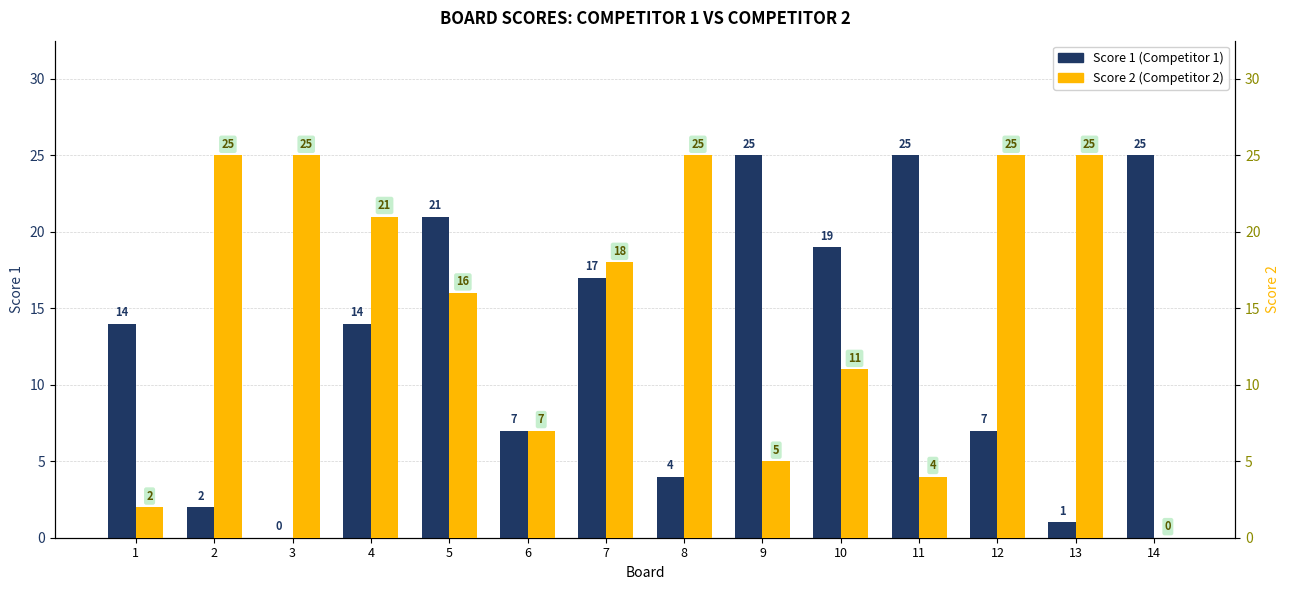

Reading left to right, transcribe all the data shown in this chart.

Score 1: 1=14	2=2	3=0	4=14	5=21	6=7	7=17	8=4	9=25	10=19	11=25	12=7	13=1	14=25
Score 2: 1=2	2=25	3=25	4=21	5=16	6=7	7=18	8=25	9=5	10=11	11=4	12=25	13=25	14=0